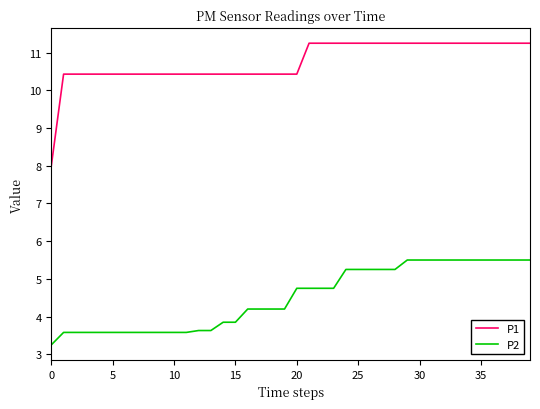

What is the highest value of the P2 series?

5.5